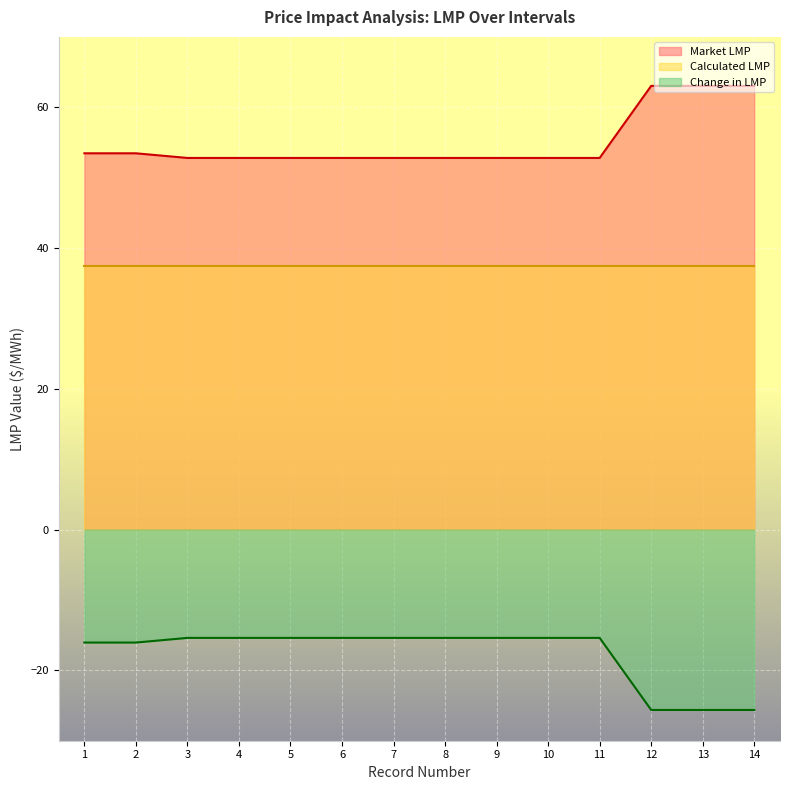

Read the Change in LMP value at 9.

-15.4